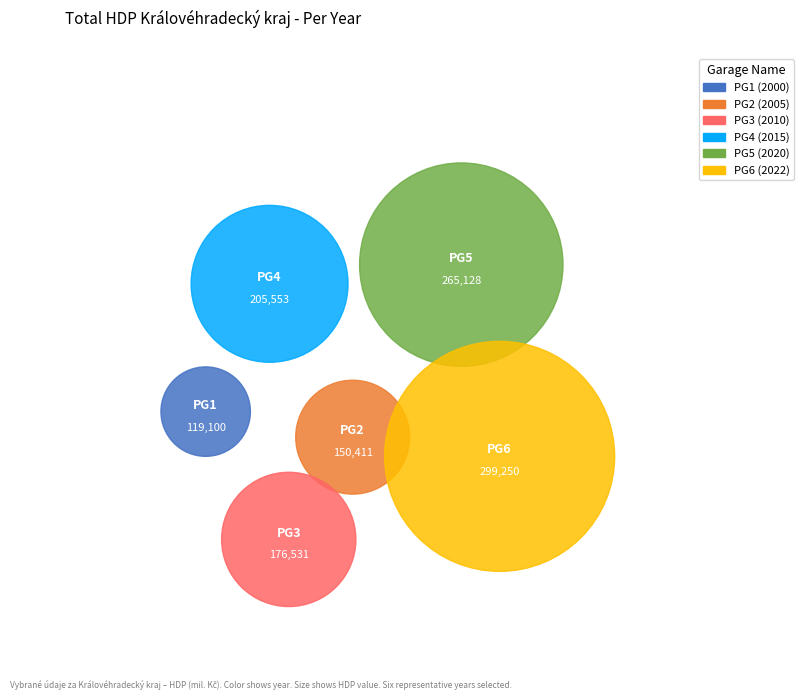

Is 2020 the majority of the pie?

No